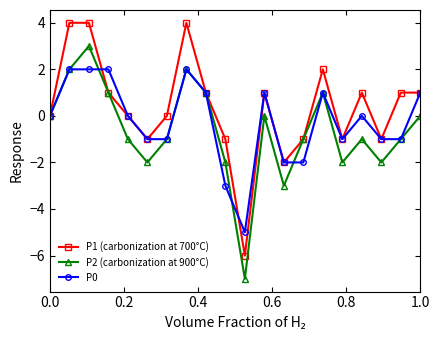

What is the value of the P2 (carbonization at 900°C) point at the 17th from the left?

-1